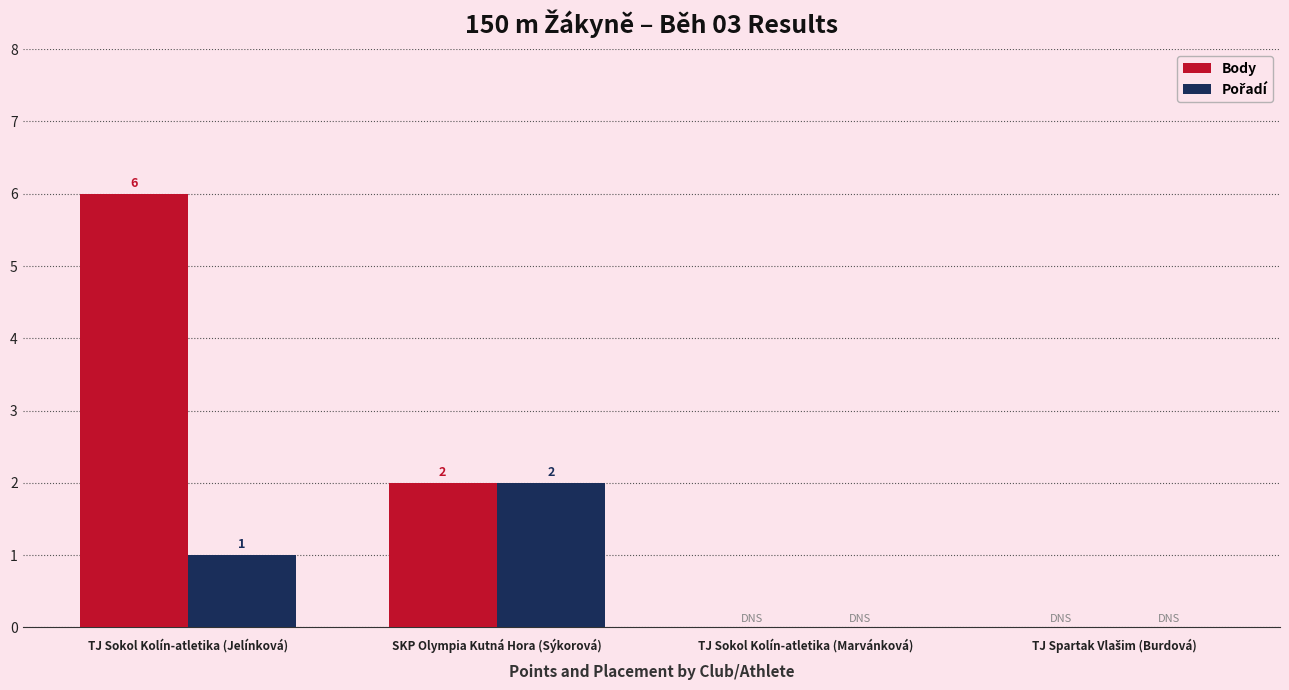

How many values in Body are above zero?

2